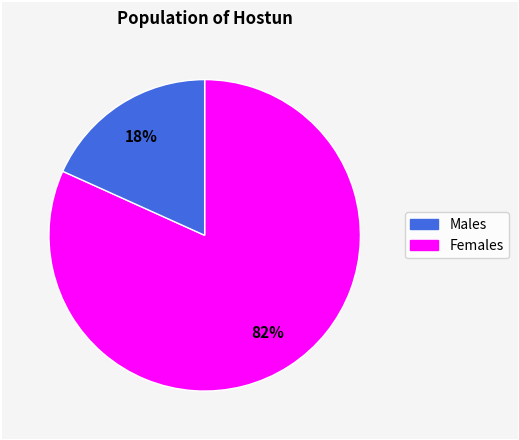

To the nearest percent, what is the average slice percentage?

50%